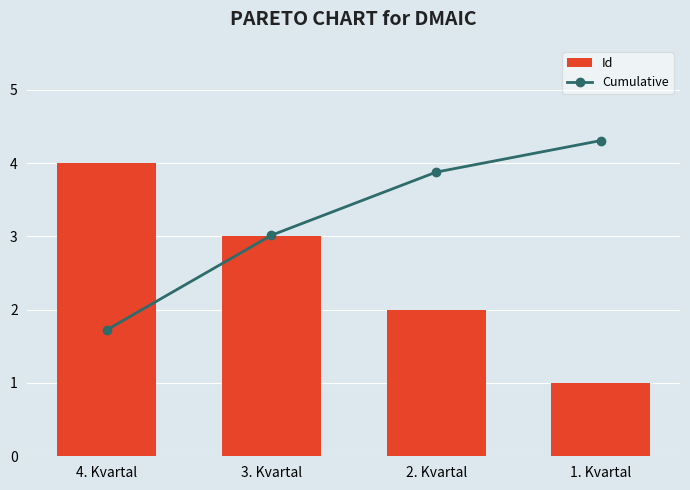

Between 2. Kvartal and 3. Kvartal, which is larger?

3. Kvartal